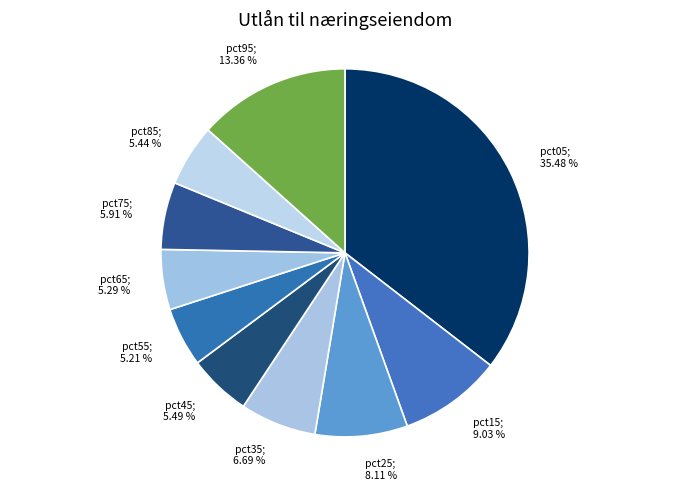

To the nearest percent, what is the difference between the largest and smallest slice percentages?

30%